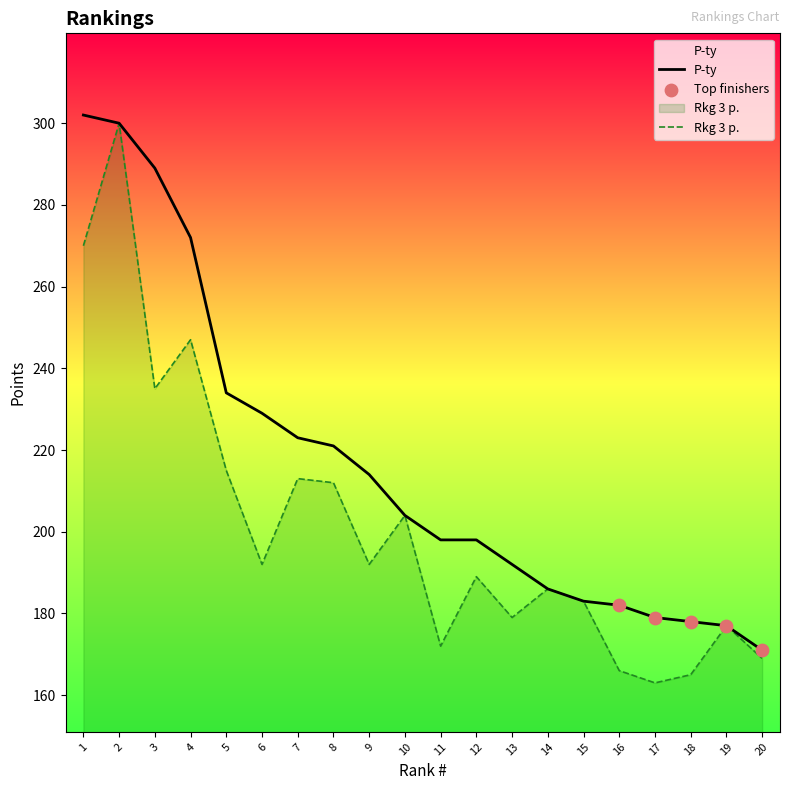

What is the smallest value displayed?

163